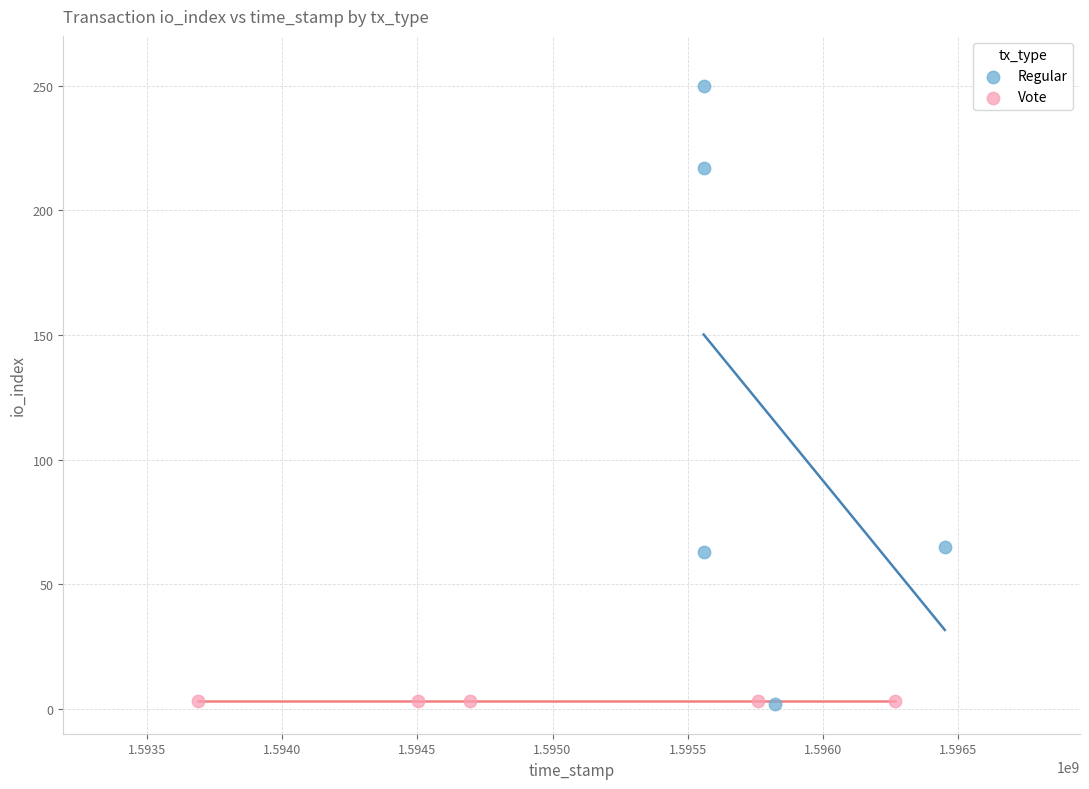

Which series reaches the maximum Y coordinate?

Regular